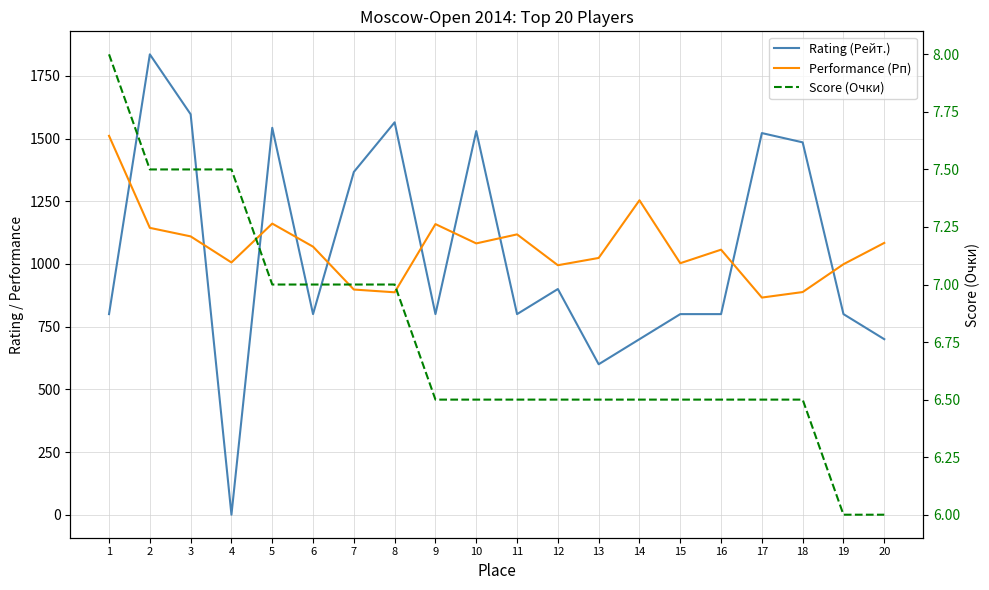

At which category does Rating (Рейт.) reach its first local peak?

2